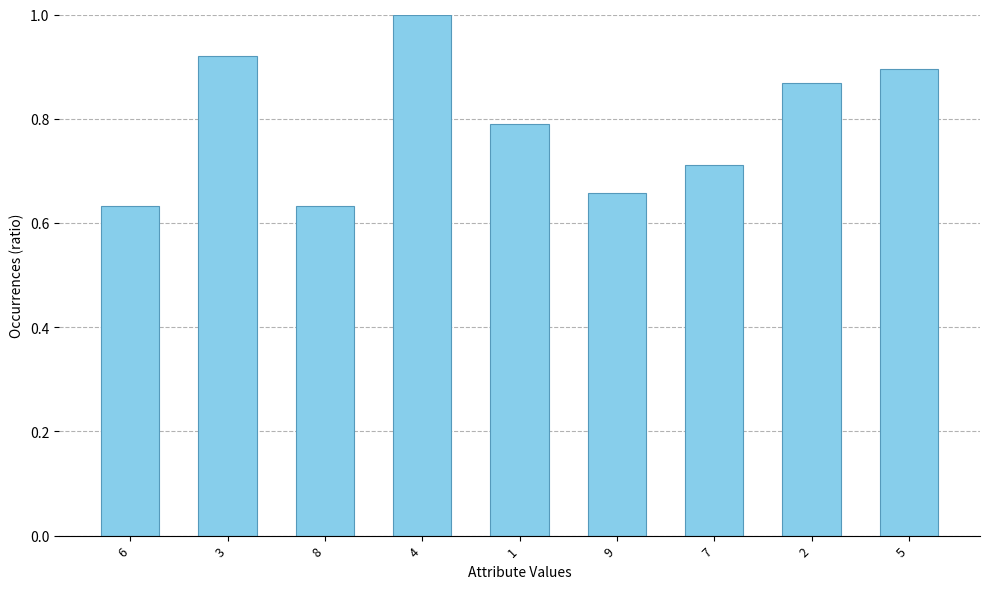

What is the difference between the second highest and minimum values?

0.3